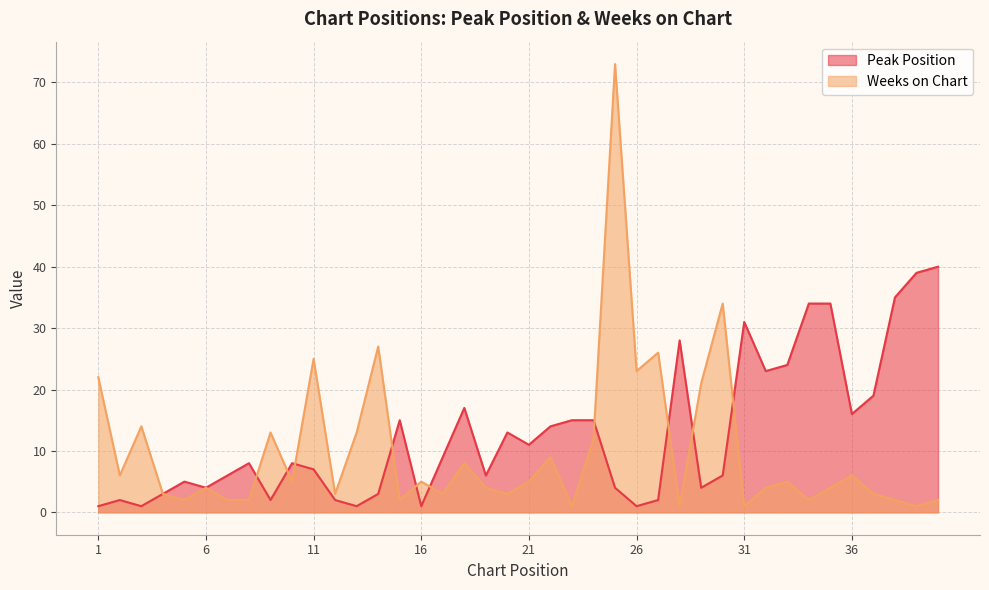

How many distinct data groups are displayed?

2